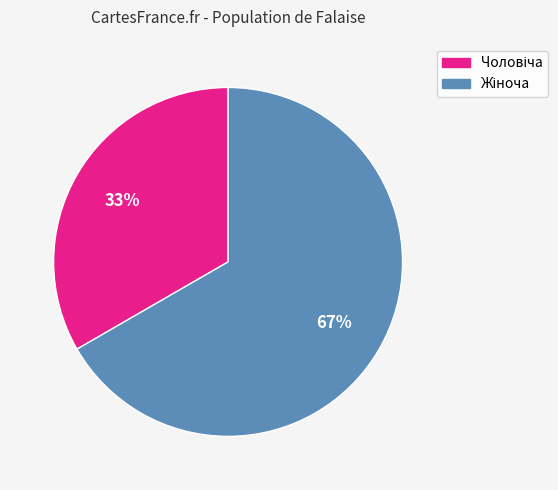

To the nearest percent, what is the average slice percentage?

50%